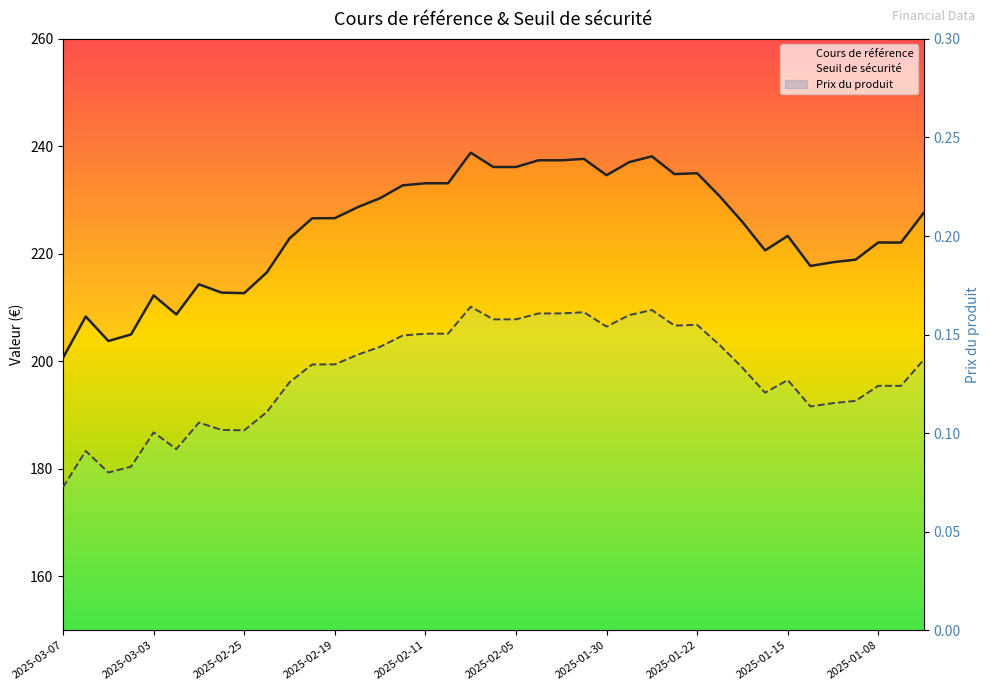

Rank the series by their maximum value, from lowest to highest.

Prix du produit, Seuil de sécurité, Cours de référence